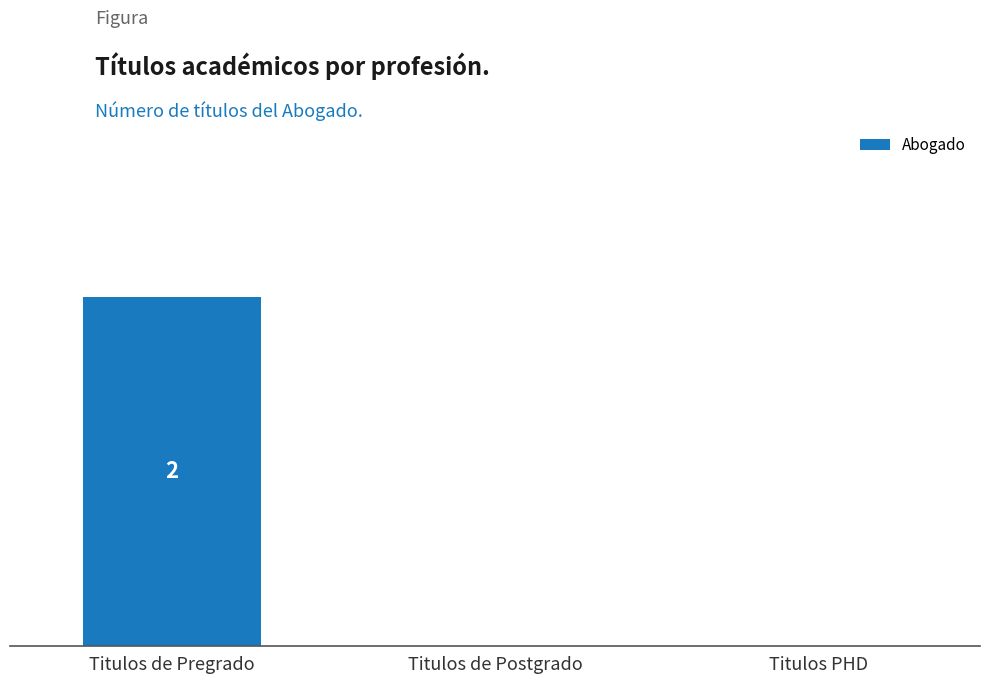

Are the bars horizontal?

No